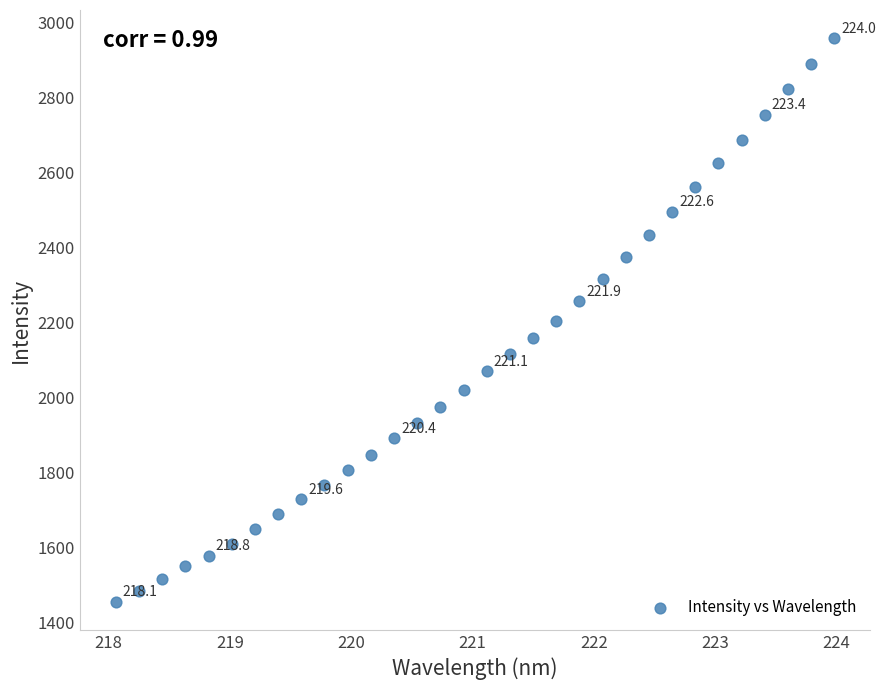

What is the range of X values (max minus min)?

5.9